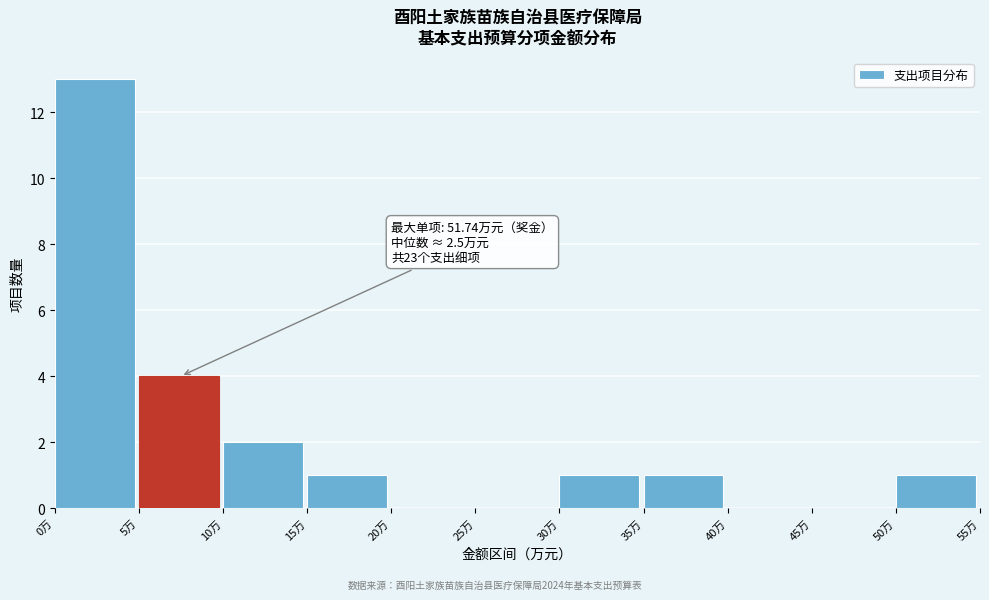

Over which range of the x-axis is the bar tallest?

0 to 5